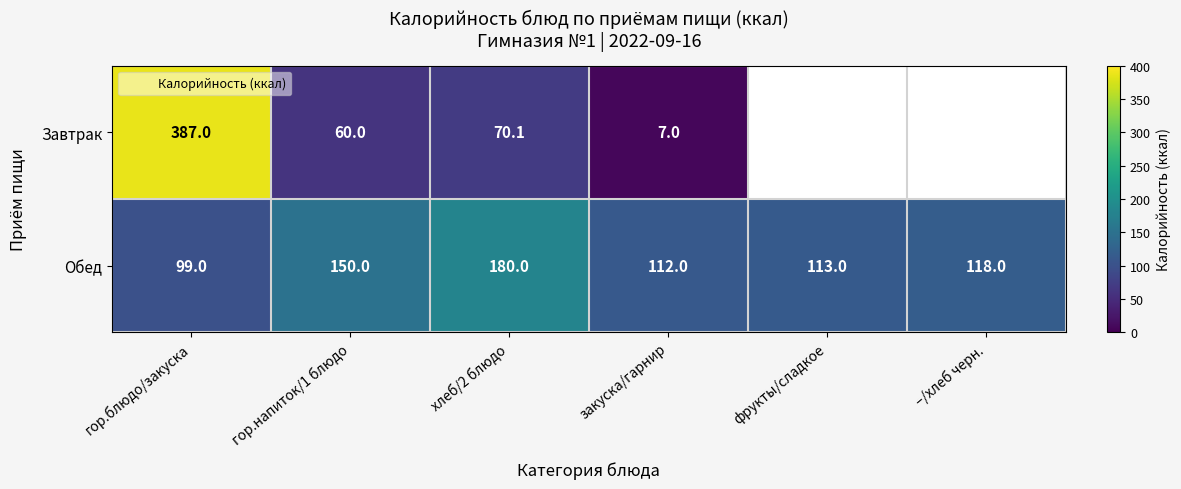

What is the difference between the maximum and minimum values in the Завтрак series?

380.0